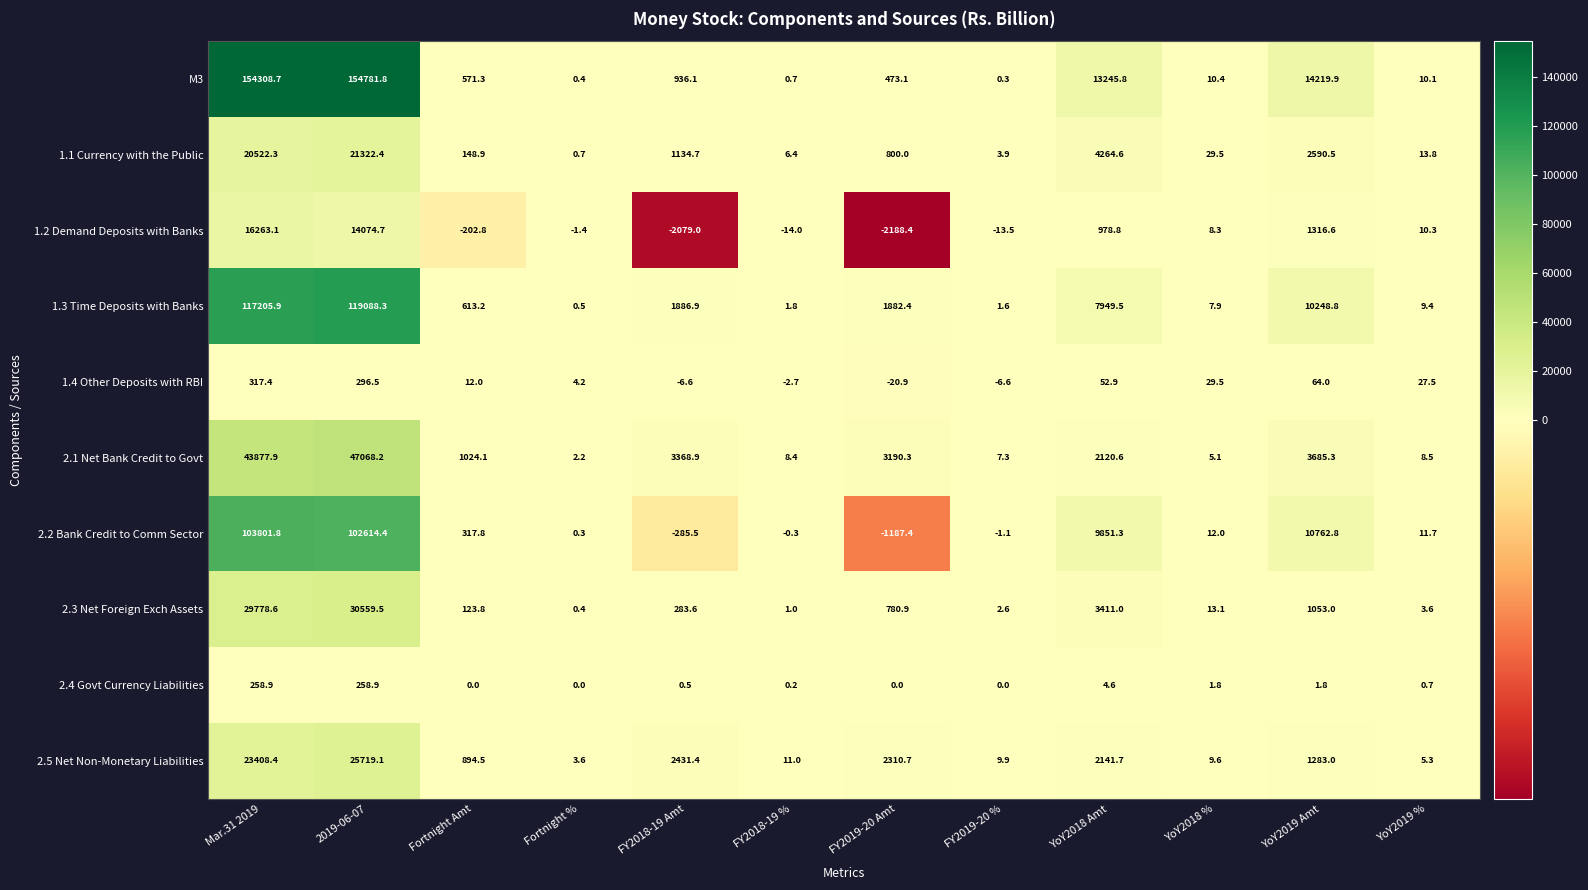

What is the sum of all 1.1 Currency with the Public values?

50837.7